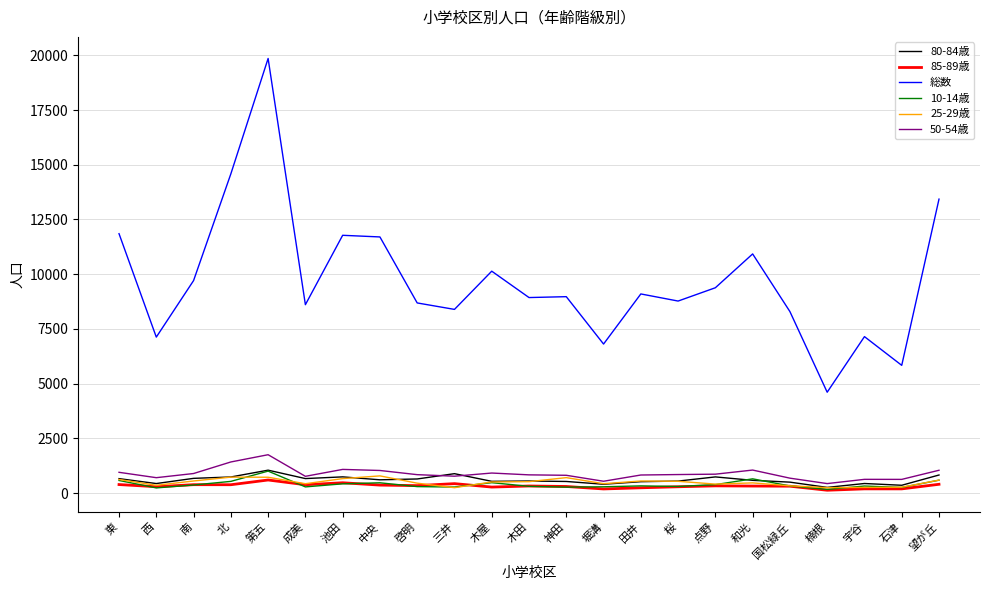

Which series changed the most between 啓明 and 堀溝?

総数